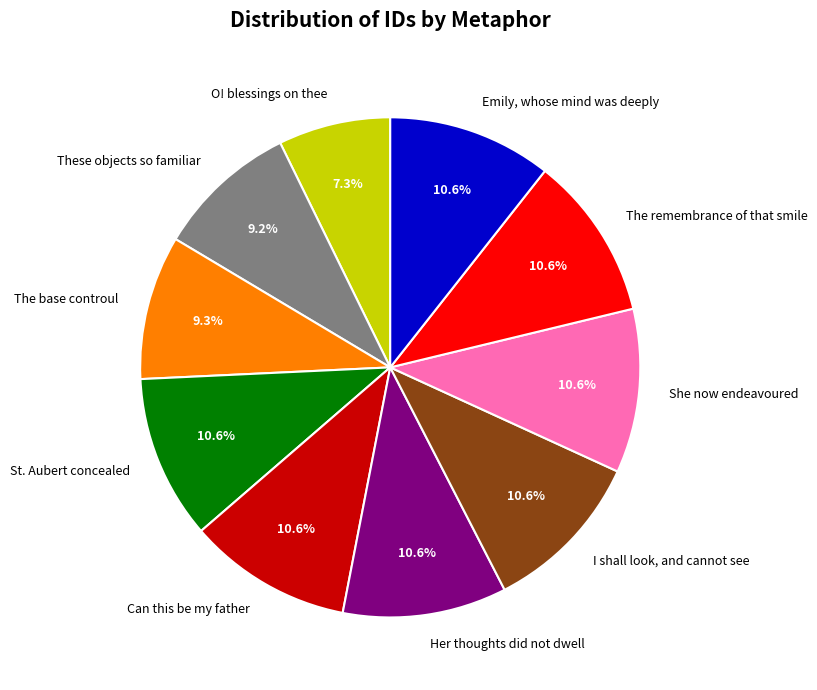

What is the total percentage of St. Aubert concealed and I shall look, and cannot see?

21.2%